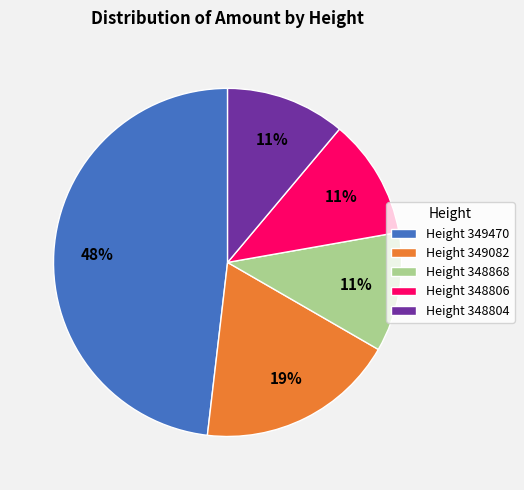

To the nearest percent, what percentage of the pie is Height 349082?

19%